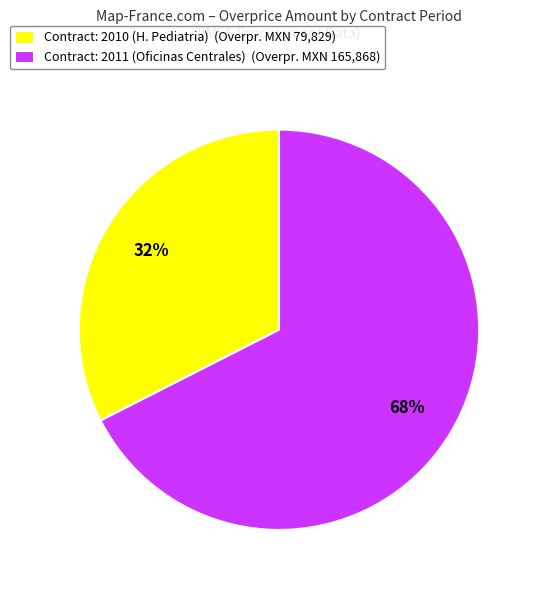

To the nearest percent, what portion does Contract: 2011 (Oficinas Centrales) (Overpr. MXN 165,868) represent?

68%